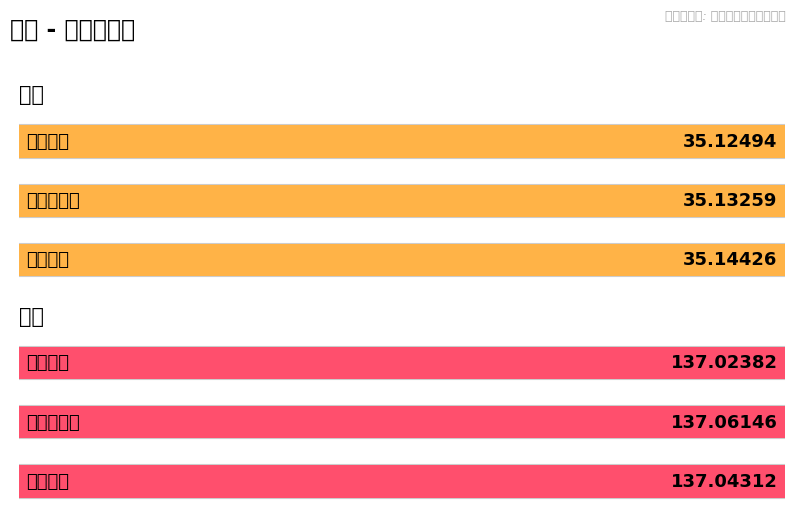

What is the label of the 1st bar from the left?

岩崎交番